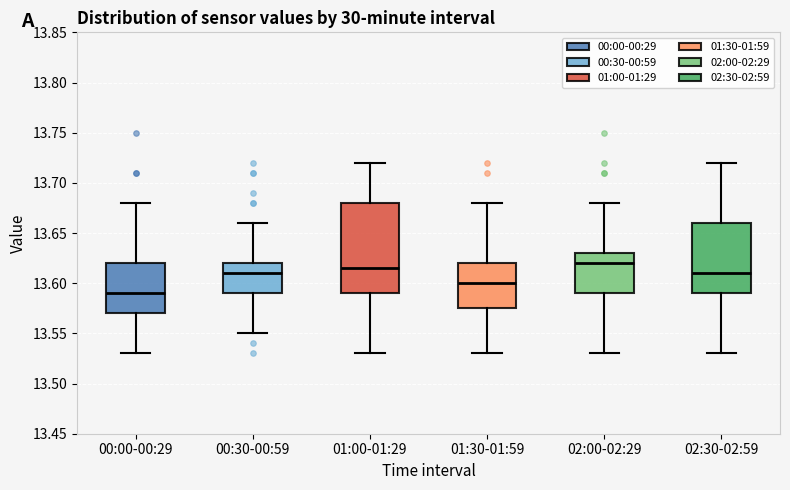

Which box is the tallest, from its lower edge to its upper edge?

01:00-01:29